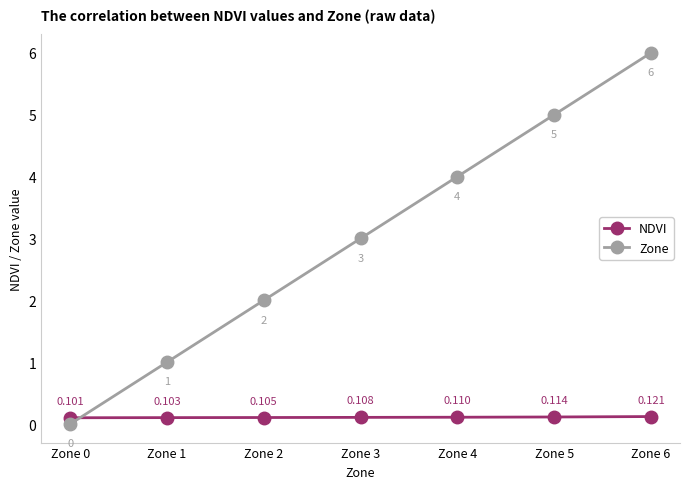

Which series has the widest spread of values?

Zone